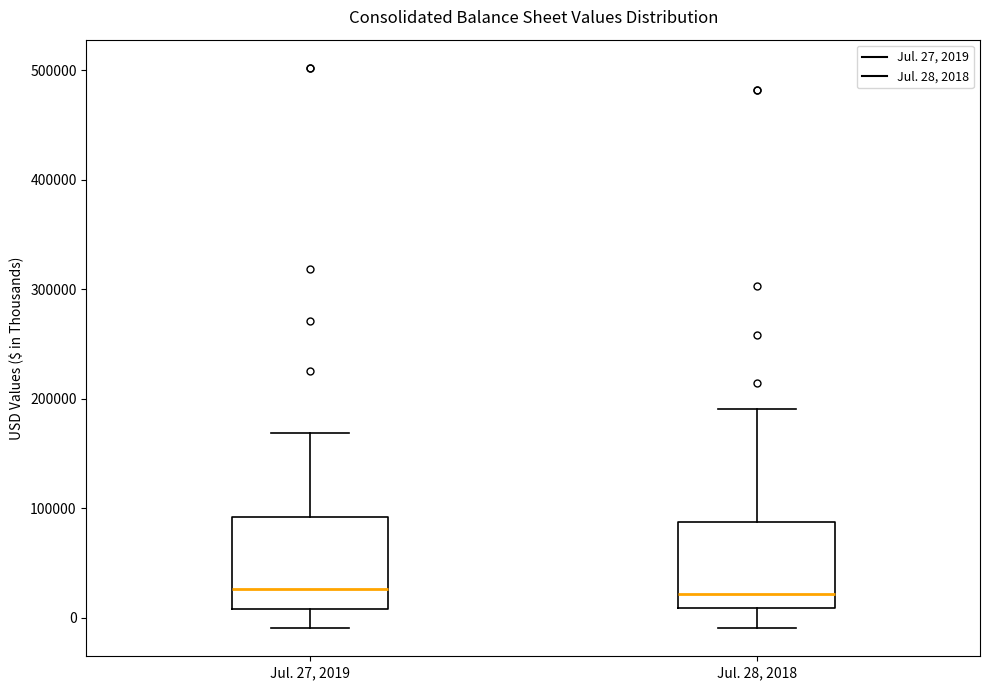

Reading left to right, read every box against the y-axis: the position of its median line, the range the box covers, and the ends of its whiskers. The values are not printed on the chart, so give them approximately, as read against the axis.

Jul. 27, 2019: median 30000, box 10000 to 90000, whiskers -10000 to 170000
Jul. 28, 2018: median 20000, box 10000 to 90000, whiskers -10000 to 190000